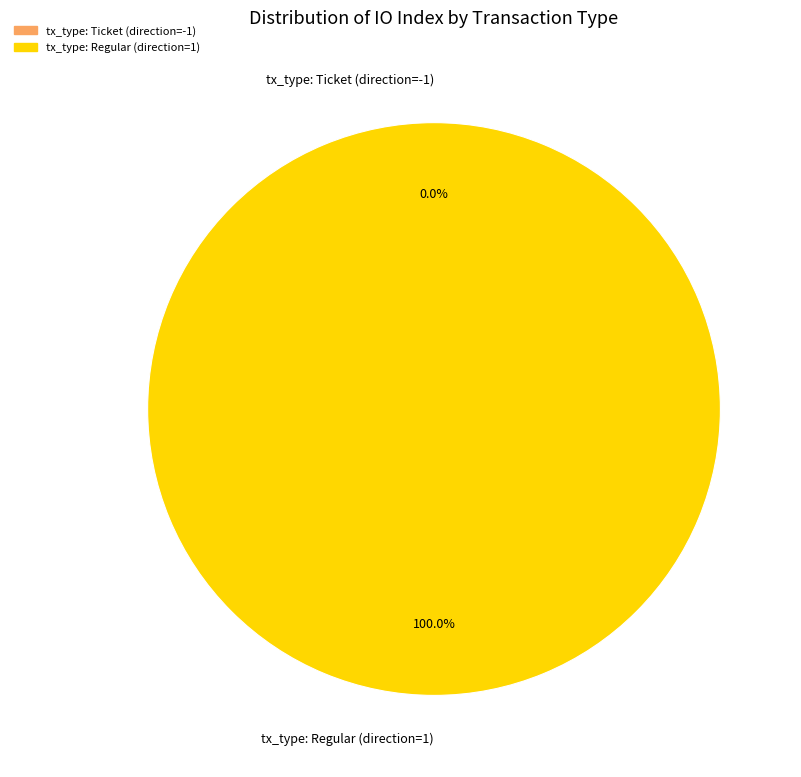

Between tx_type: Ticket (direction=-1) and tx_type: Regular (direction=1), which is larger?

tx_type: Regular (direction=1)